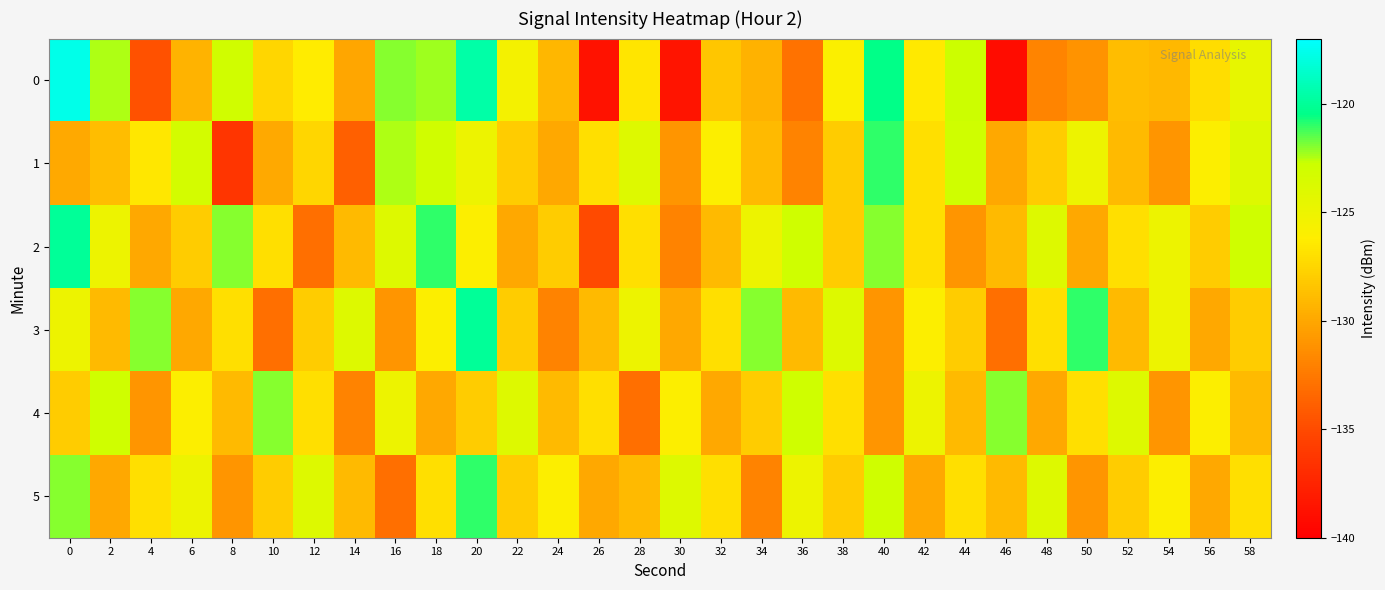

Reading left to right, extract all data points from this chart.

0: 0=-117.7	2=-122.4	4=-134.7	6=-129.4	8=-123.1	10=-127.5	12=-126.3	14=-130.1	16=-122.0	18=-122.2	20=-119.6	22=-125.5	24=-129.2	26=-138.7	28=-126.7	30=-138.6	32=-128.3	34=-129.4	36=-132.8	38=-125.9	40=-120.5	42=-126.5	44=-122.8	46=-139.2	48=-131.9	50=-131.1	52=-128.8	54=-129.0	56=-127.1	58=-124.6
1: 0=-129.9	2=-128.8	4=-126.6	6=-123.2	8=-136.3	10=-129.9	12=-127.4	14=-133.9	16=-122.4	18=-123.0	20=-125.0	22=-128.0	24=-130.0	26=-127.0	28=-124.0	30=-131.0	32=-126.0	34=-129.0	36=-132.0	38=-128.0	40=-121.0	42=-127.0	44=-123.0	46=-130.0	48=-128.0	50=-125.0	52=-129.0	54=-131.0	56=-126.0	58=-124.0
2: 0=-120.0	2=-125.0	4=-130.0	6=-128.0	8=-122.0	10=-127.0	12=-133.0	14=-129.0	16=-124.0	18=-121.0	20=-126.0	22=-130.0	24=-128.0	26=-135.0	28=-127.0	30=-132.0	32=-129.0	34=-125.0	36=-123.0	38=-128.0	40=-122.0	42=-127.0	44=-131.0	46=-129.0	48=-124.0	50=-130.0	52=-127.0	54=-125.0	56=-128.0	58=-123.0
3: 0=-125.0	2=-129.0	4=-122.0	6=-130.0	8=-127.0	10=-133.0	12=-128.0	14=-124.0	16=-131.0	18=-126.0	20=-120.0	22=-128.0	24=-132.0	26=-129.0	28=-125.0	30=-130.0	32=-127.0	34=-122.0	36=-129.0	38=-124.0	40=-131.0	42=-126.0	44=-128.0	46=-133.0	48=-127.0	50=-121.0	52=-129.0	54=-125.0	56=-130.0	58=-128.0
4: 0=-128.0	2=-123.0	4=-131.0	6=-126.0	8=-129.0	10=-122.0	12=-127.0	14=-132.0	16=-125.0	18=-130.0	20=-128.0	22=-124.0	24=-129.0	26=-127.0	28=-133.0	30=-126.0	32=-130.0	34=-128.0	36=-123.0	38=-127.0	40=-131.0	42=-125.0	44=-129.0	46=-122.0	48=-130.0	50=-127.0	52=-124.0	54=-131.0	56=-126.0	58=-129.0
5: 0=-122.0	2=-130.0	4=-127.0	6=-125.0	8=-131.0	10=-128.0	12=-124.0	14=-129.0	16=-133.0	18=-127.0	20=-121.0	22=-128.0	24=-126.0	26=-130.0	28=-129.0	30=-124.0	32=-127.0	34=-132.0	36=-125.0	38=-128.0	40=-123.0	42=-130.0	44=-127.0	46=-129.0	48=-124.0	50=-131.0	52=-128.0	54=-126.0	56=-130.0	58=-127.0